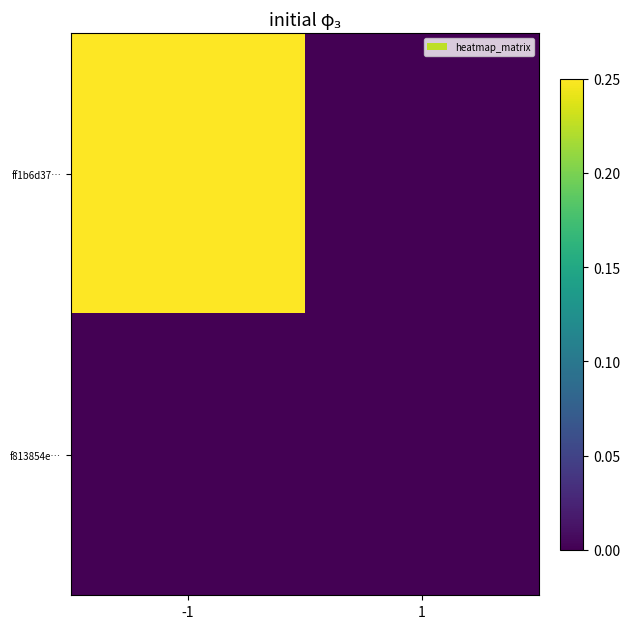

At which category is the sum across all series the highest?

-1